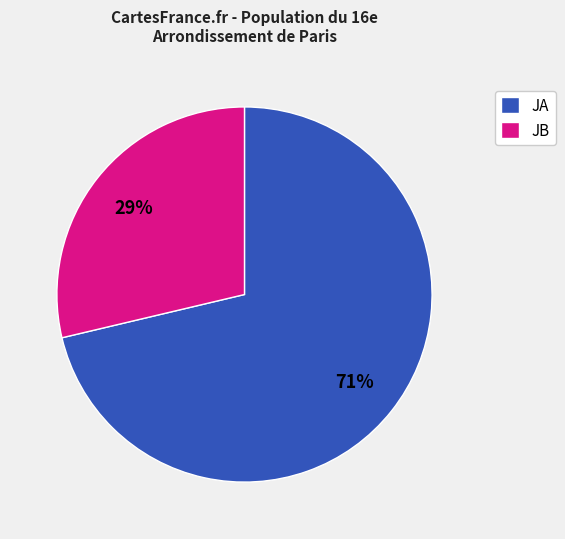

To the nearest percent, what is the combined percentage of JB and JA?

100%